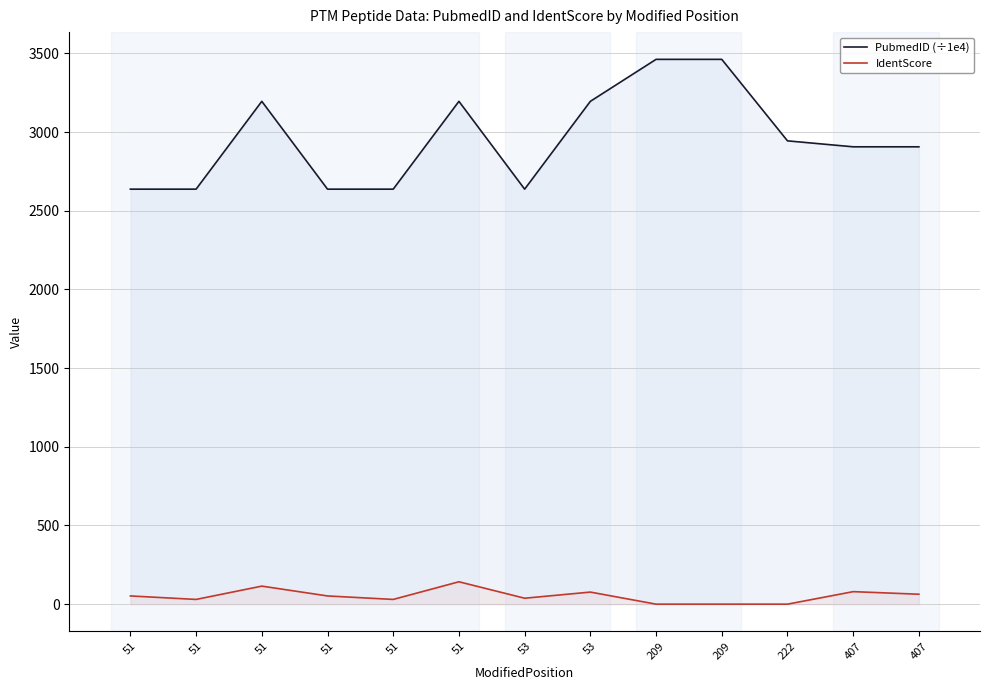

The PubmedID (÷1e4) series shows 2906.2 at 407. True or false?

True